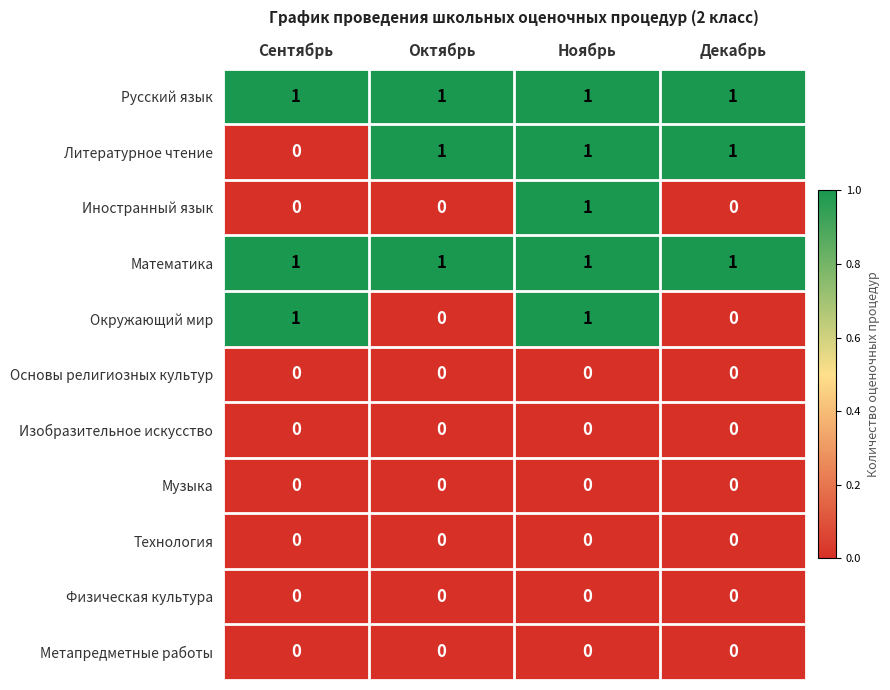

At which category is the sum across all series the highest?

Ноябрь